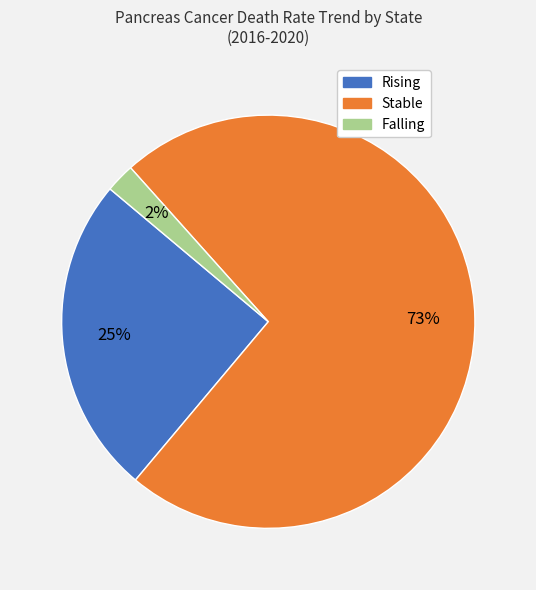

How many segments does this pie chart have?

3